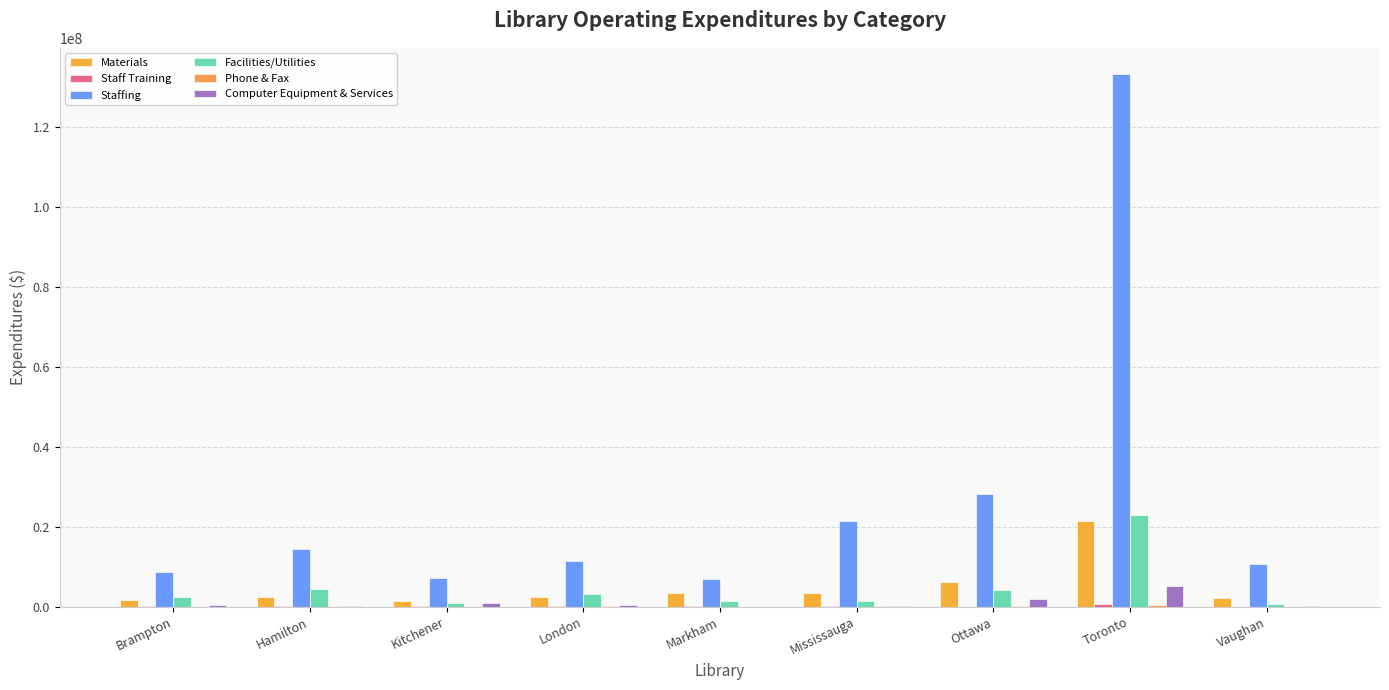

Which series has the widest spread of values?

Staffing